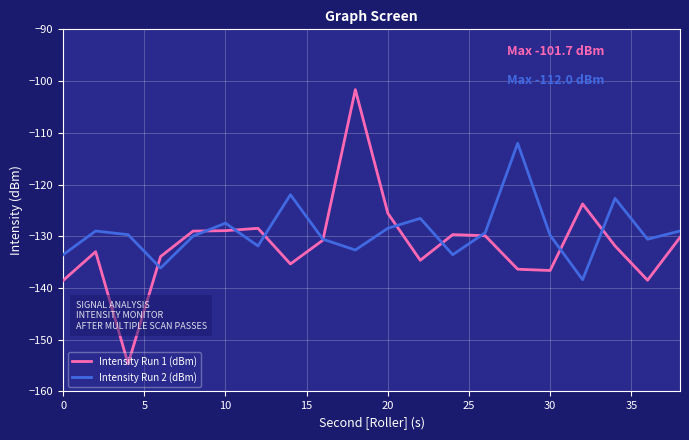

Rank the series by their maximum value, from lowest to highest.

Intensity Run 2 (dBm), Intensity Run 1 (dBm)